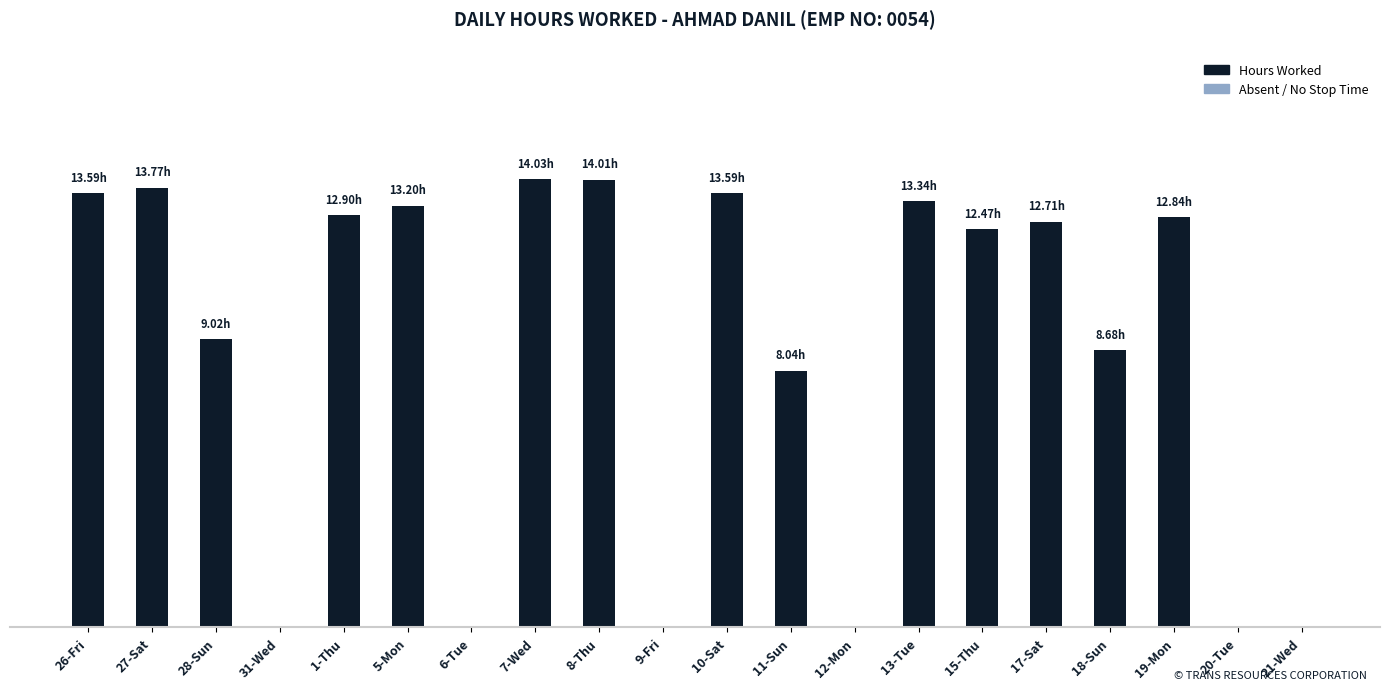

List the labels in order of value, largest first.

7-Wed, 8-Thu, 27-Sat, 26-Fri, 10-Sat, 13-Tue, 5-Mon, 1-Thu, 19-Mon, 17-Sat, 15-Thu, 28-Sun, 18-Sun, 11-Sun, 31-Wed, 6-Tue, 9-Fri, 12-Mon, 20-Tue, 21-Wed